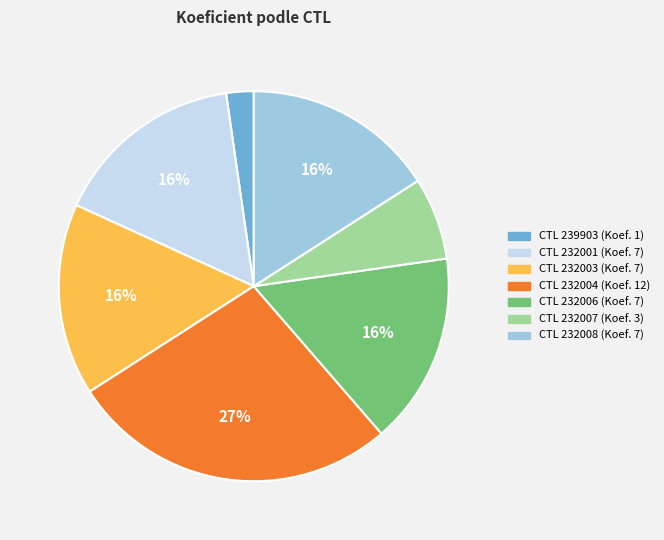

Is there any slice that represents more than half of the pie?

No